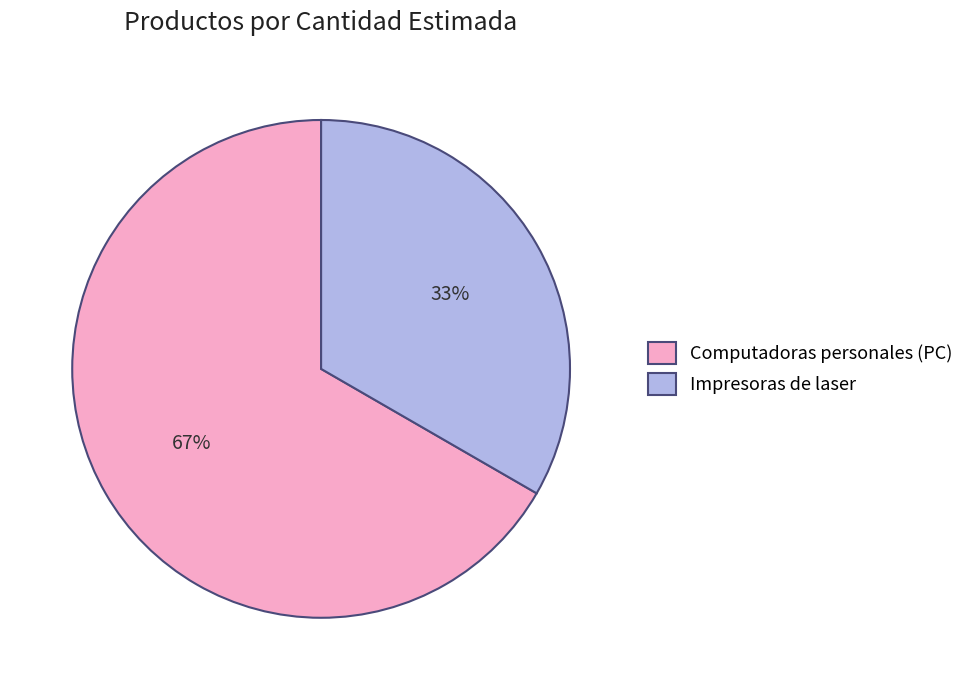

To the nearest percent, what percentage of the pie is Impresoras de laser?

33%